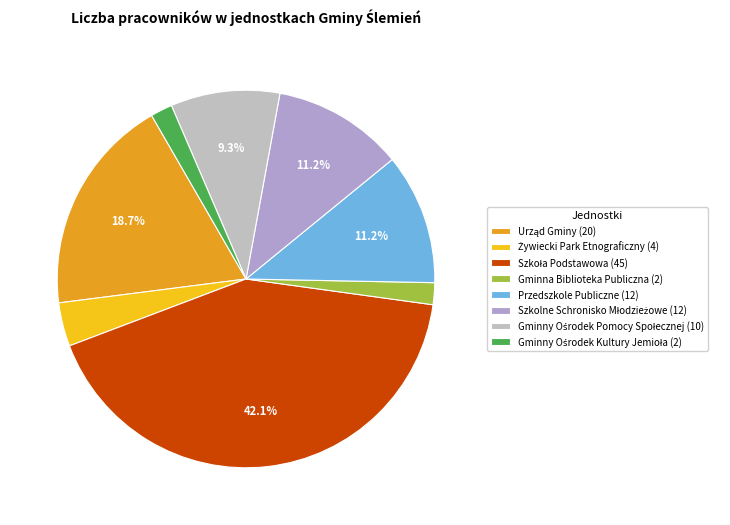

How much of the chart is everything except Gminny Ośrodek Pomocy Społecznej?

90.7%